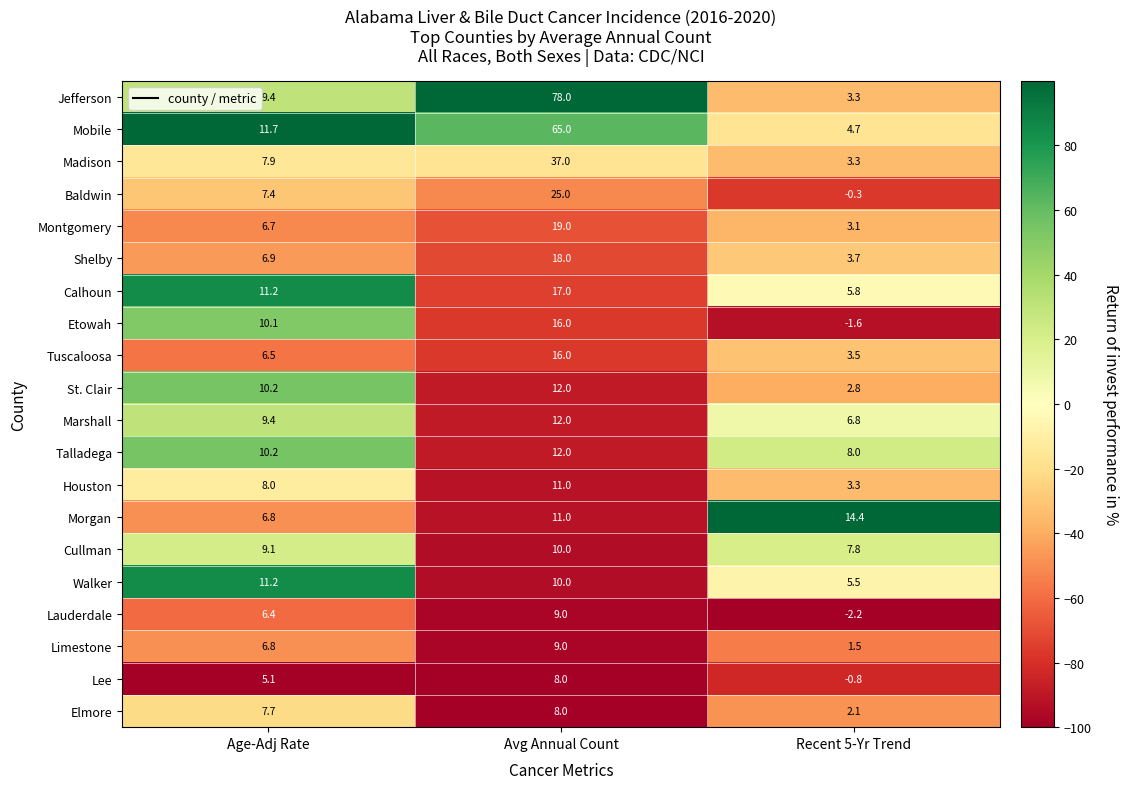

Rank the categories by Baldwin value from lowest to highest.

Recent 5-Yr Trend, Age-Adj Rate, Avg Annual Count